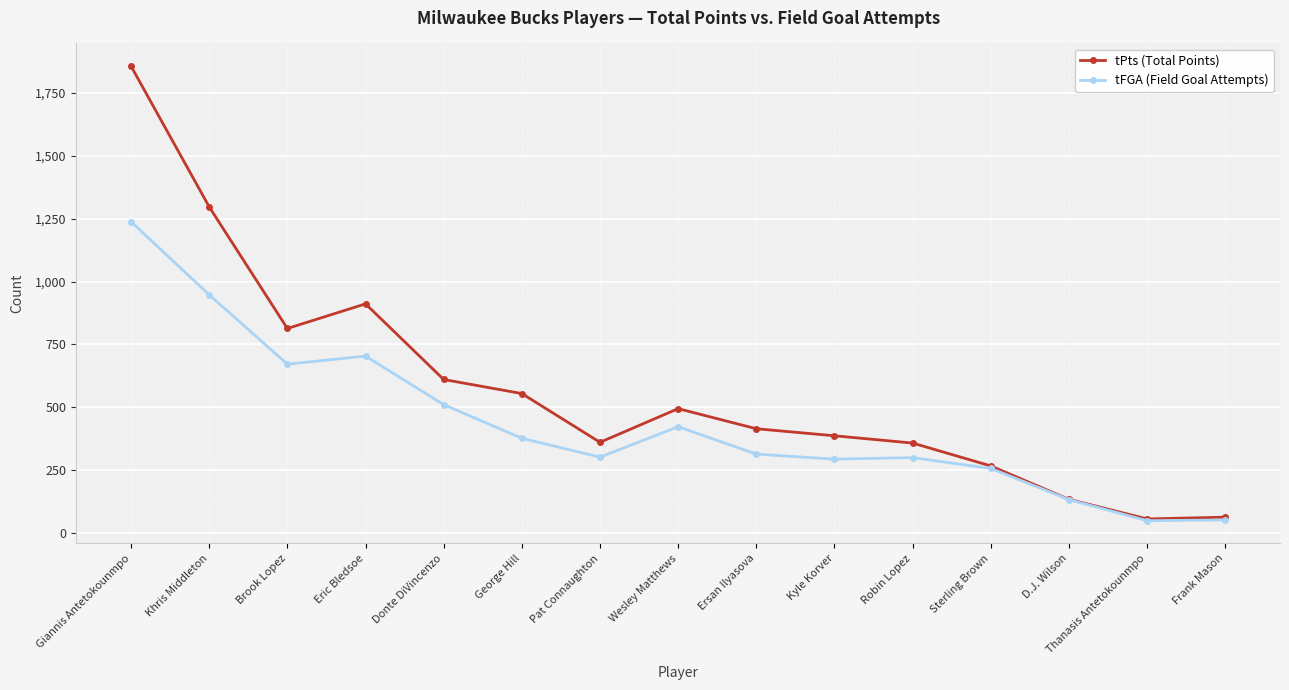

Where is tPts (Total Points) nearest to the value 956?

Eric Bledsoe